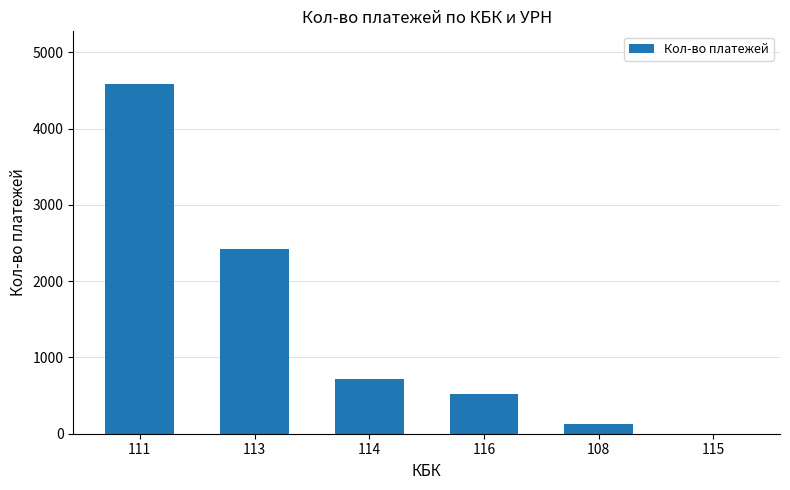

What is the greatest value displayed?

4588